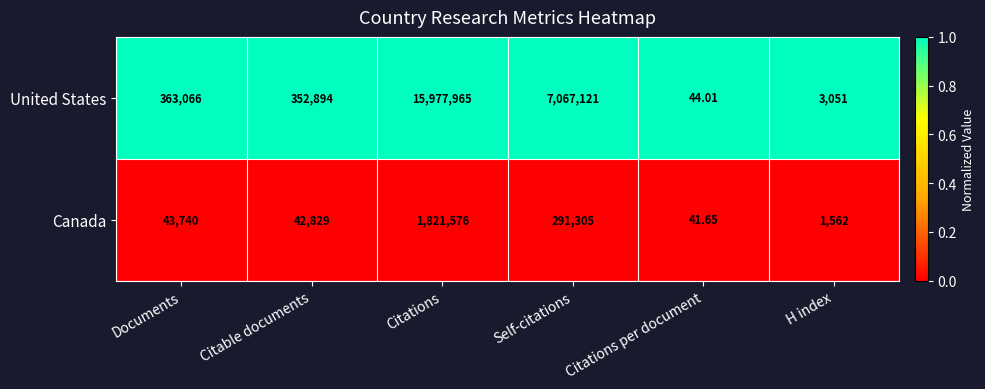

Rank the series by their average value, from lowest to highest.

Canada, United States